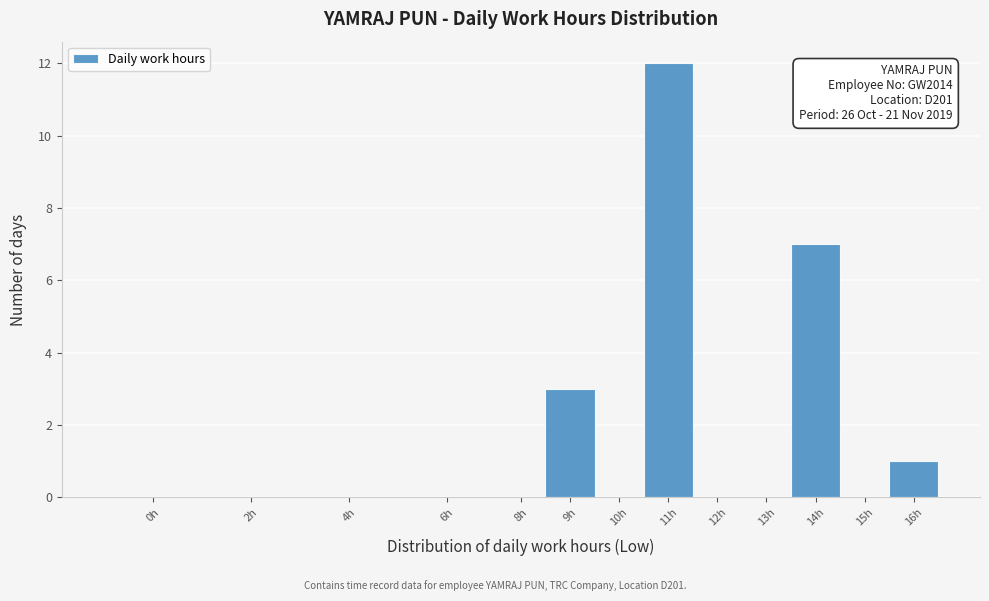

Reading left to right, what are all the values shown in this chart?

0h=0	2h=0	4h=0	6h=0	8h=0	9h=3	10h=0	11h=12	12h=0	13h=0	14h=7	15h=0	16h=1